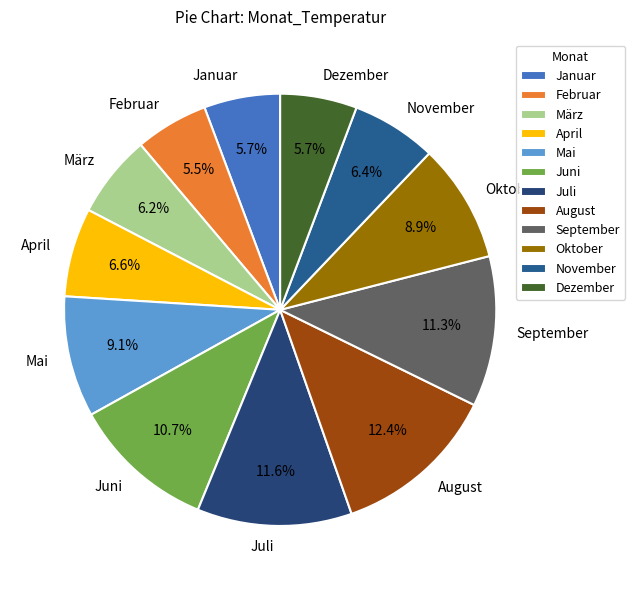

True or false: Januar accounts for 6% of the total.

True